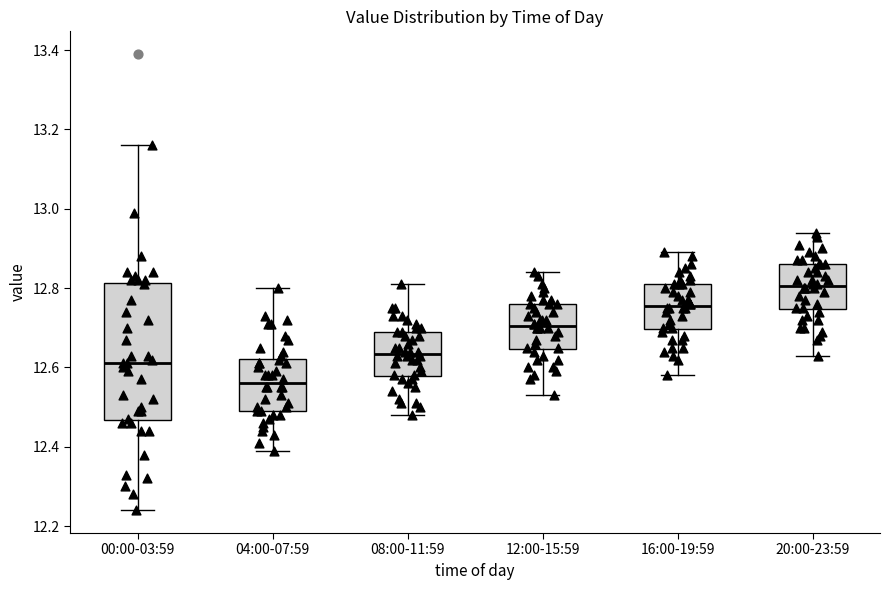

Which box's median line is the highest?

20:00-23:59